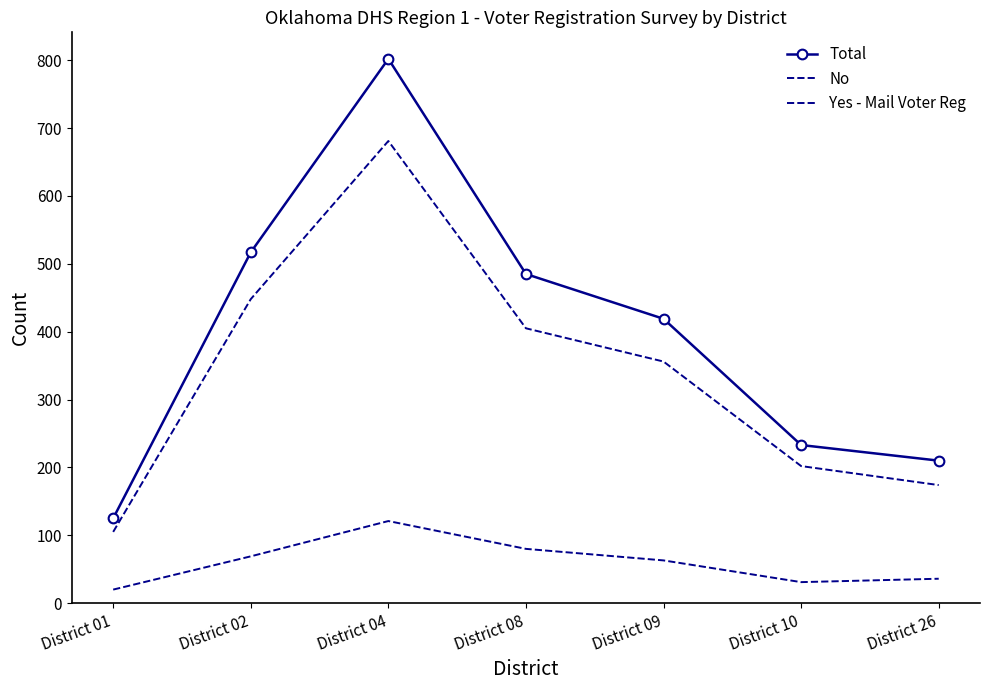

What is the value of the Yes - Mail Voter Reg point at the 7th from the left?

36